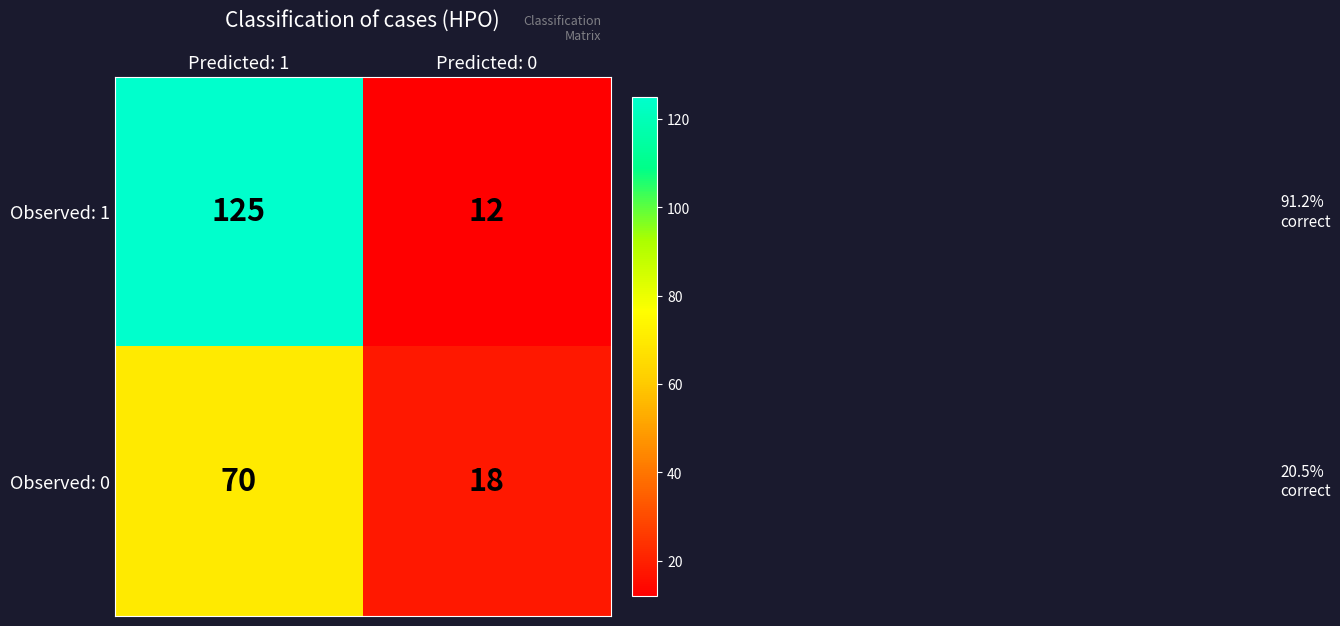

At how many categories does at least one series exceed 57?

1